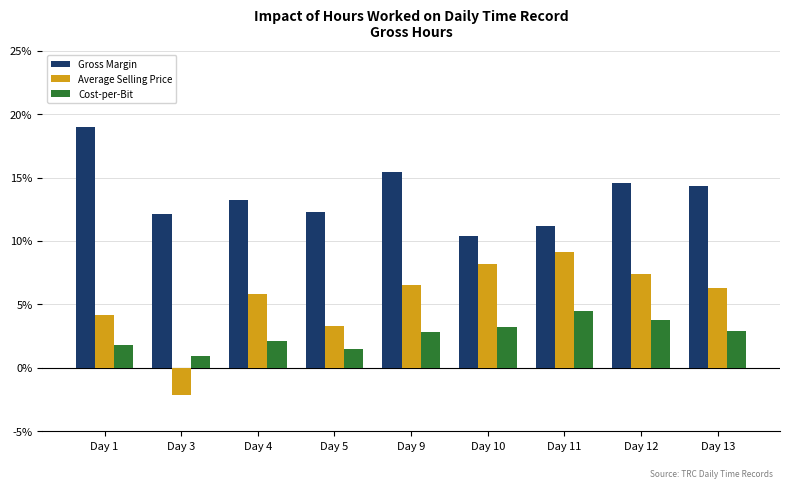

How many categories are shown in the chart?

9